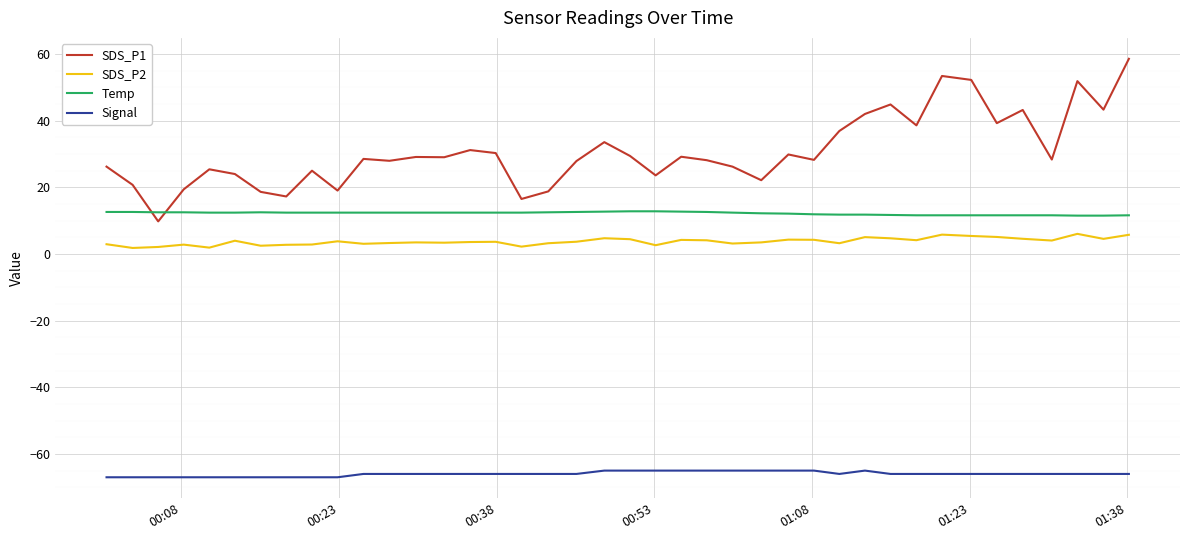

What is the minimum value for Signal?

-67.0